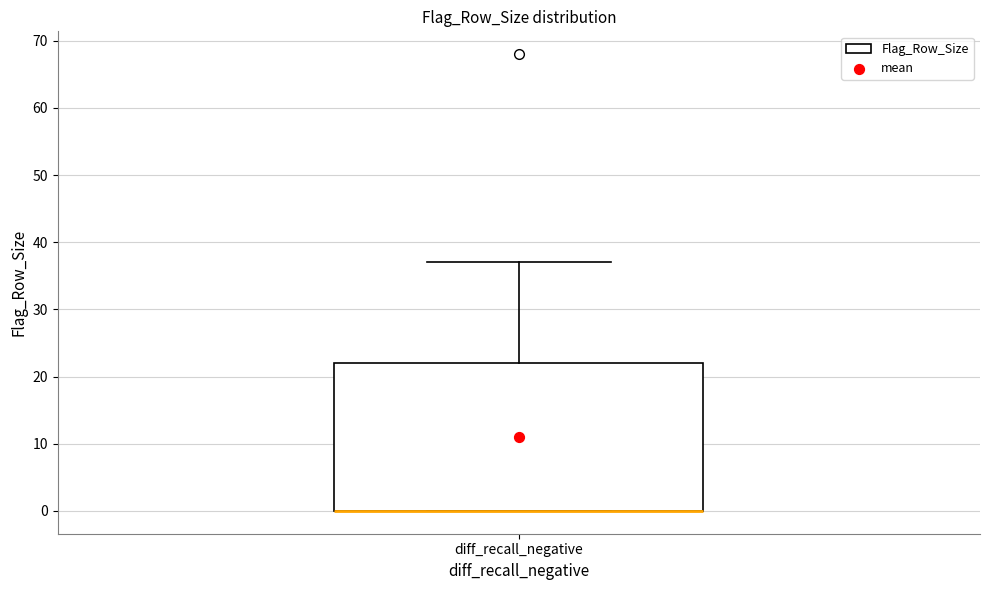

Where does the upper whisker of the box for diff_recall_negative end on the y-axis? The values are not printed on the chart, so give them approximately, as read against the axis.

37